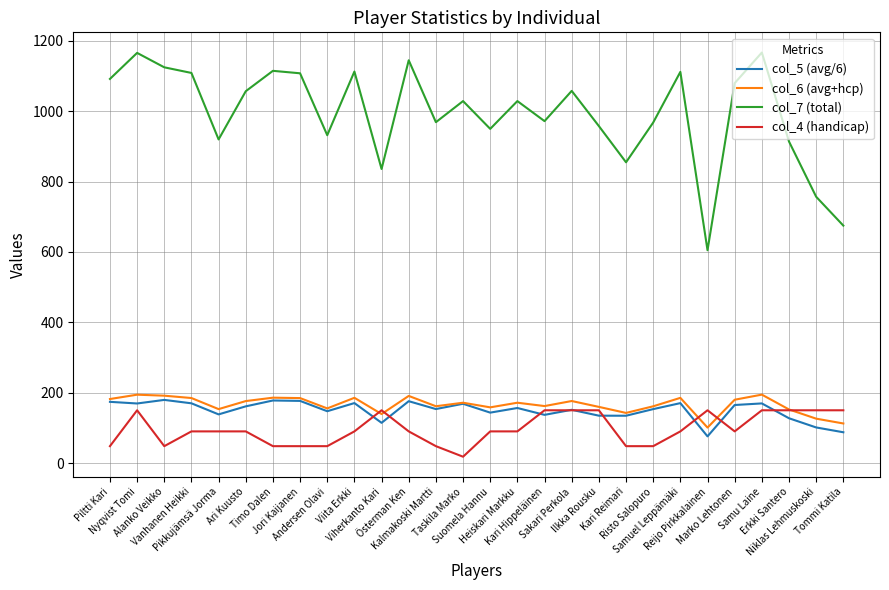

How many series are shown in this chart?

4